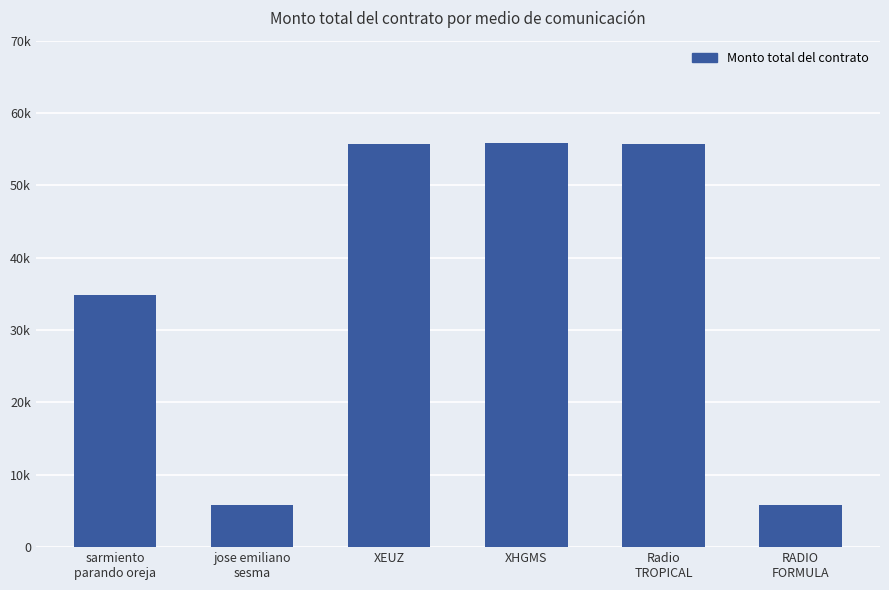

Which has a higher value, jose emiliano
sesma or XHGMS?

XHGMS